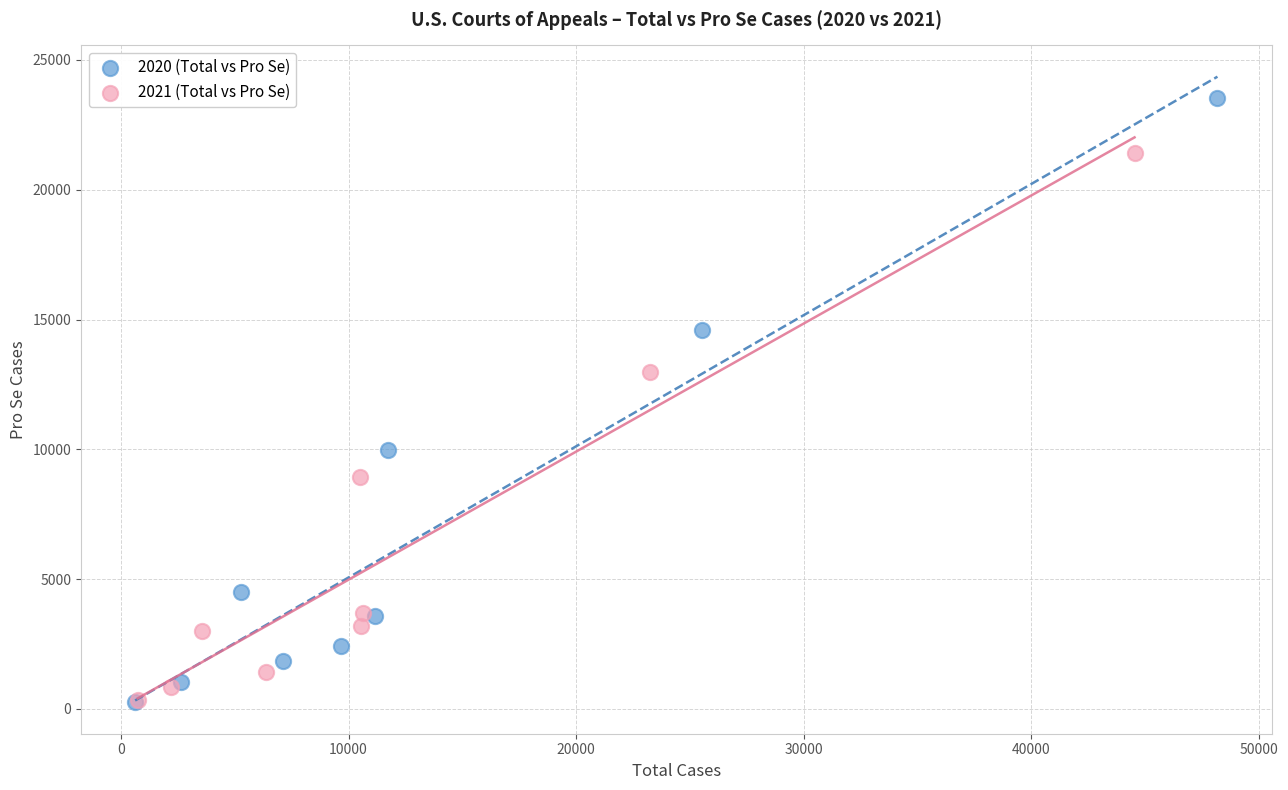

Which series has the widest spread of Y values?

2020 (Total vs Pro Se)